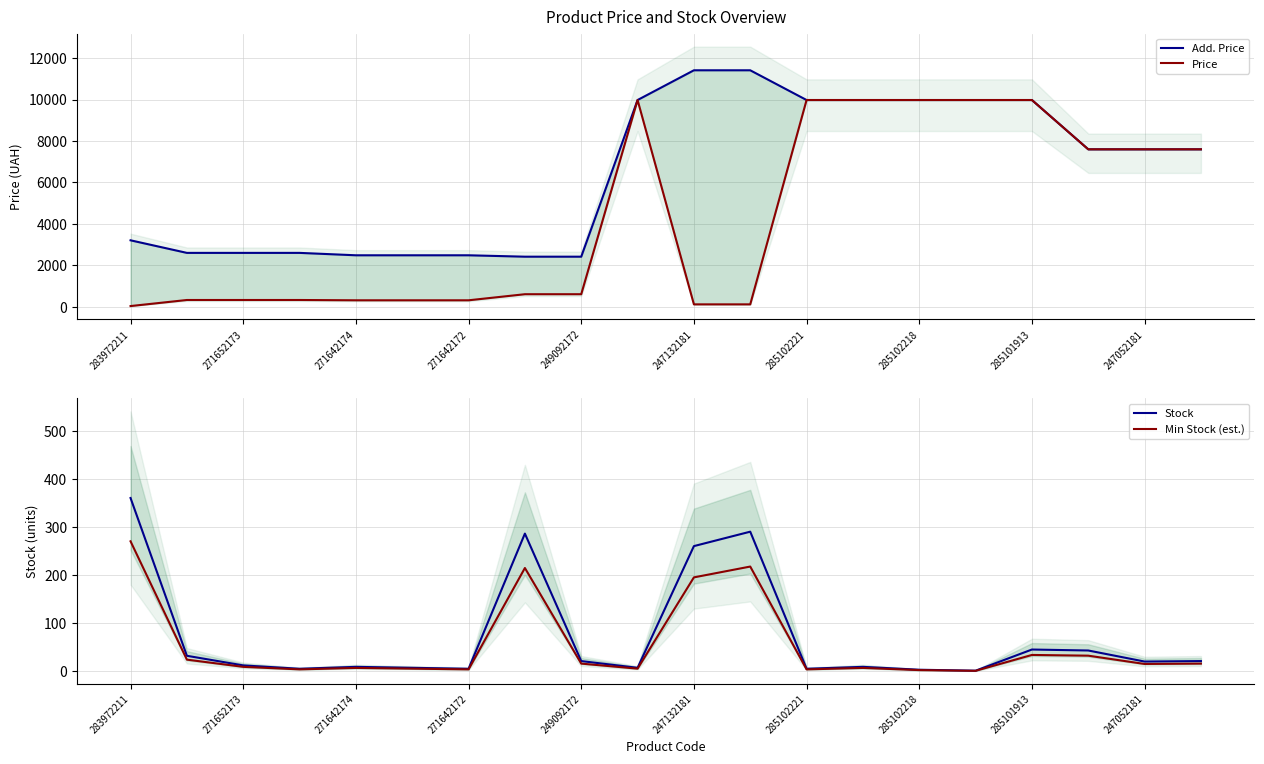

Is it true that Min Stock (est.) equals 33.8 at 285101913?

True